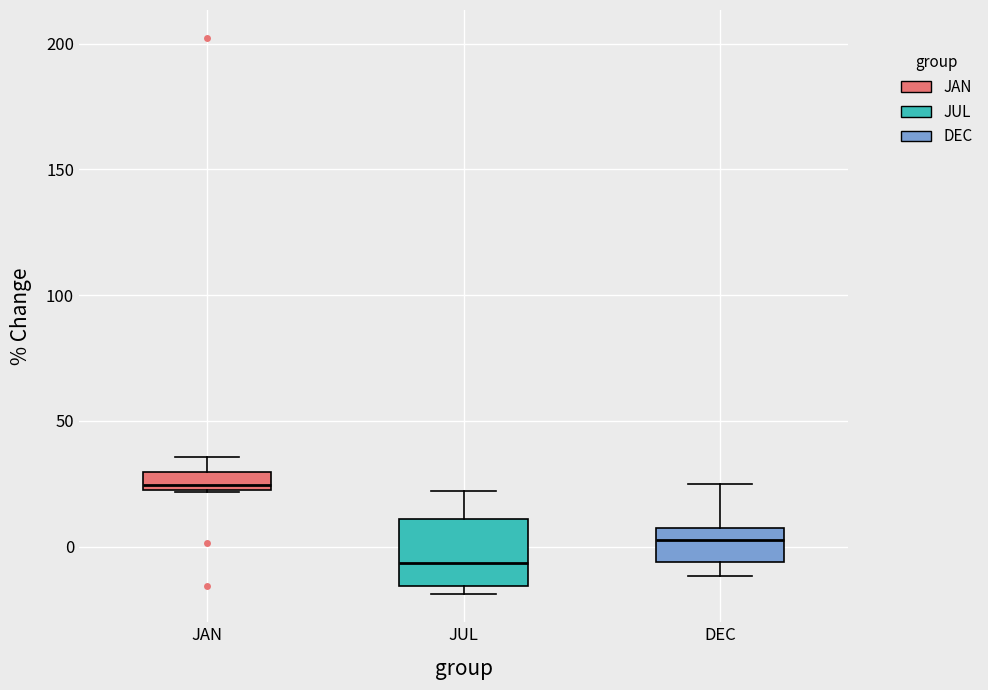

Which box is the tallest, from its lower edge to its upper edge?

JUL